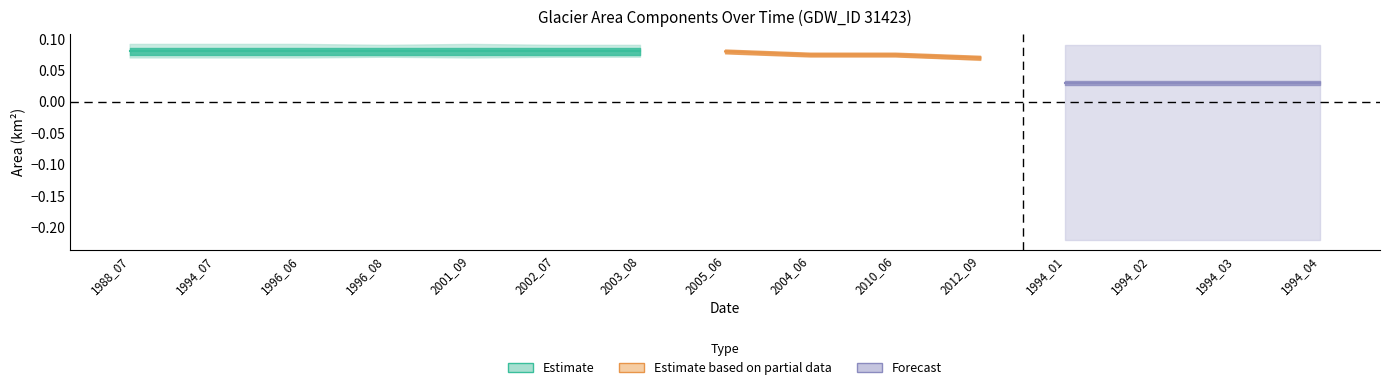

At how many categories does at least one series exceed 0?

15